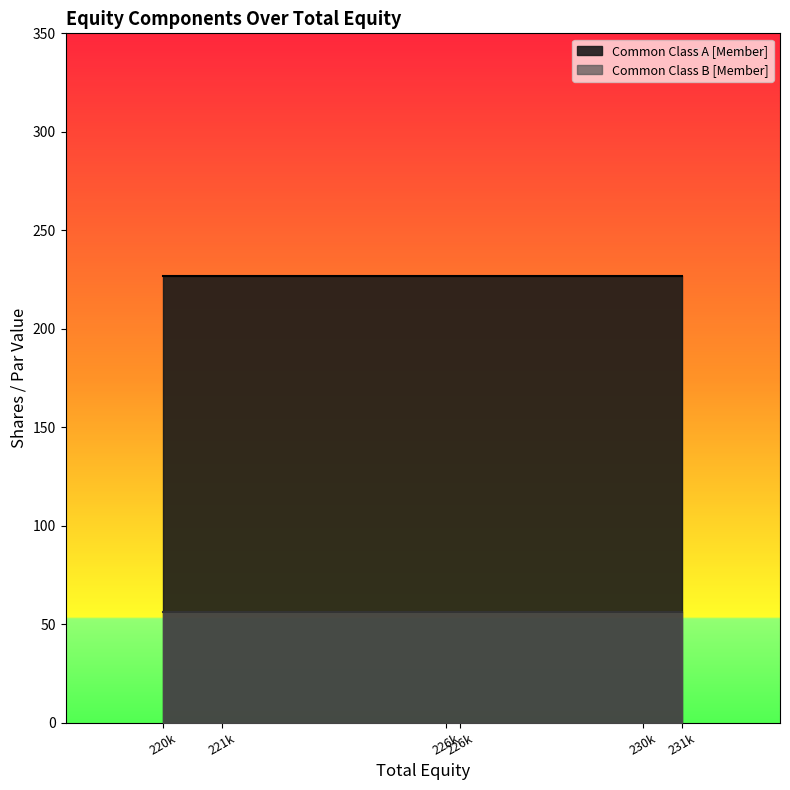

True or false: Common Class B [Member] and Common Class A [Member] cross at least once.

False